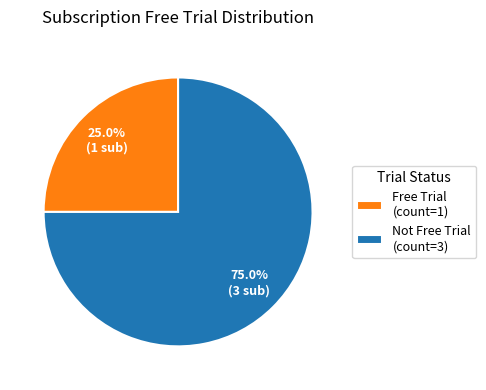

Does any single category account for the majority?

Yes